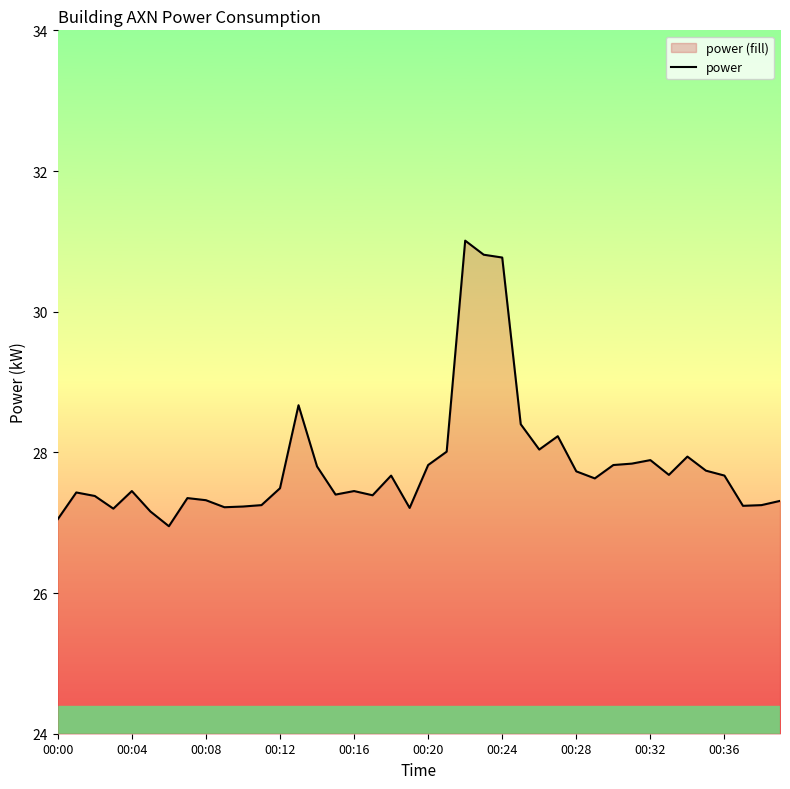

What is the label of the 31st point from the left?

30